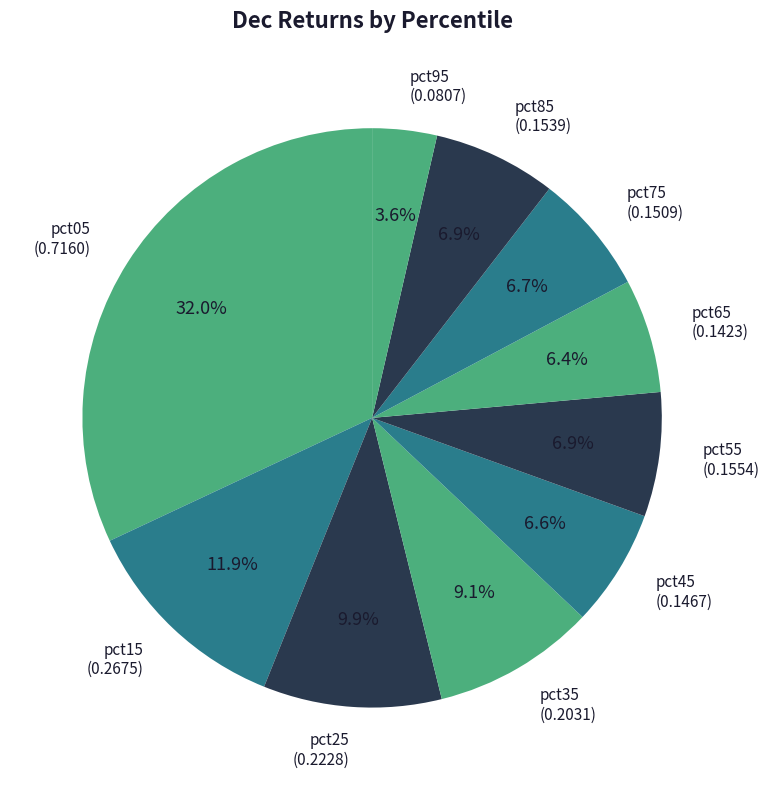

Count the number of slices in the pie.

10